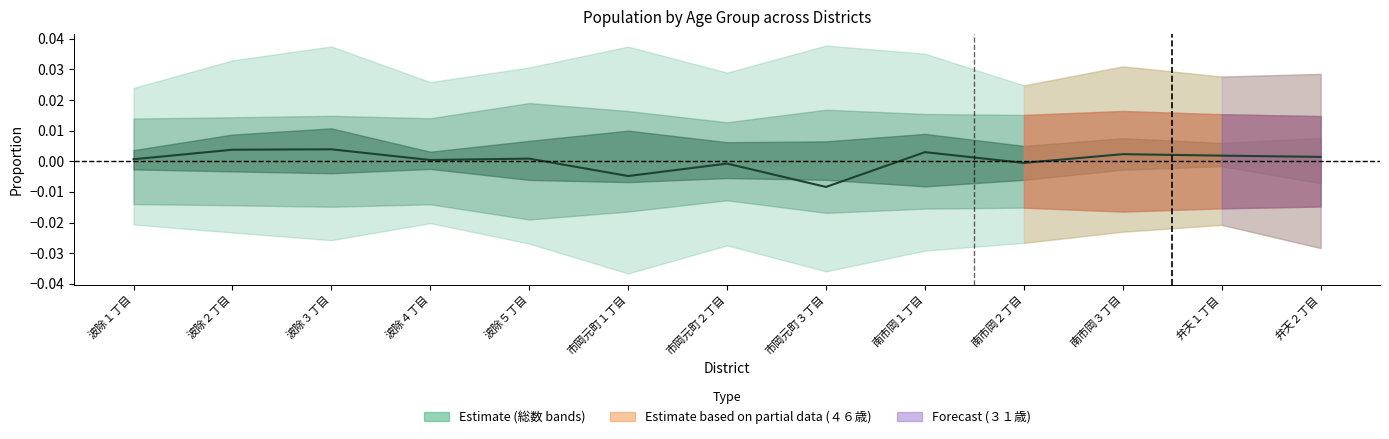

Which label corresponds to the largest value in the chart?

波除３丁目